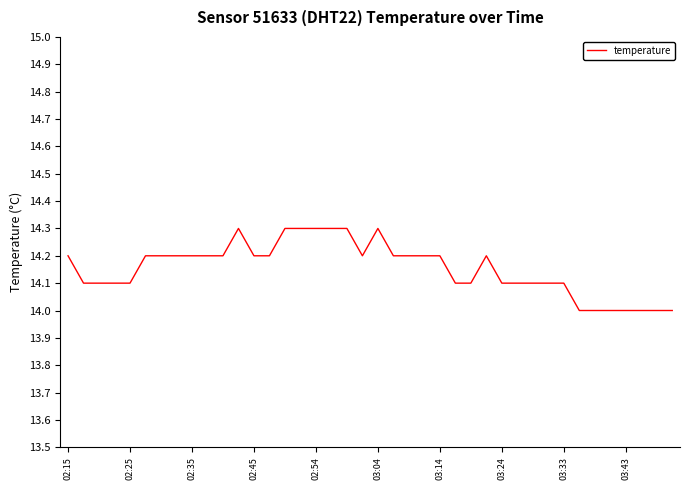

Reading left to right, transcribe all the data shown in this chart.

14.2	14.1	14.1	14.1	14.1	14.2	14.2	14.2	14.2	14.2	14.2	14.3	14.2	14.2	14.3	14.3	14.3	14.3	14.3	14.2	14.3	14.2	14.2	14.2	14.2	14.1	14.1	14.2	14.1	14.1	14.1	14.1	14.1	14.0	14.0	14.0	14.0	14.0	14.0	14.0